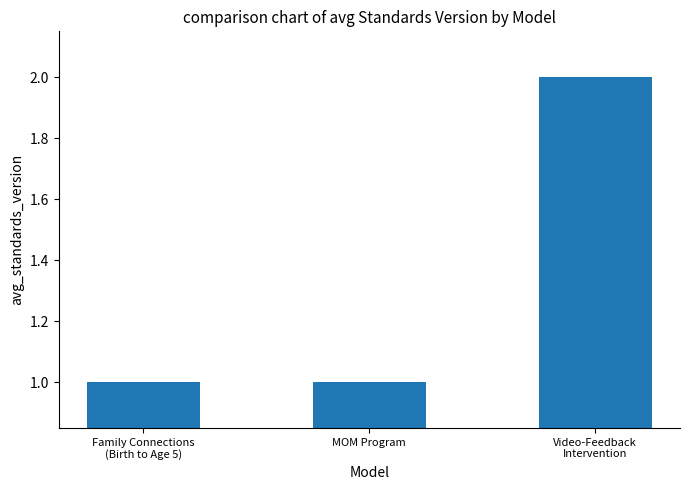

How many bars are there in total?

3